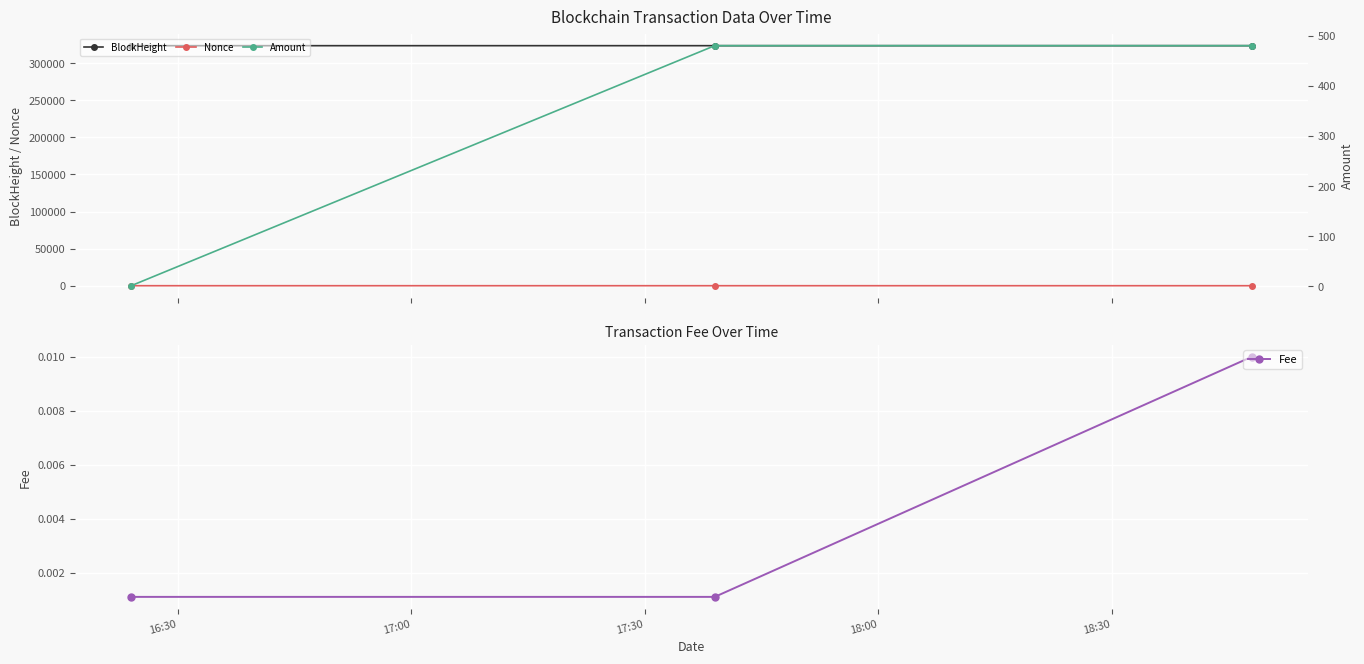

What is the maximum value for BlockHeight?

323467